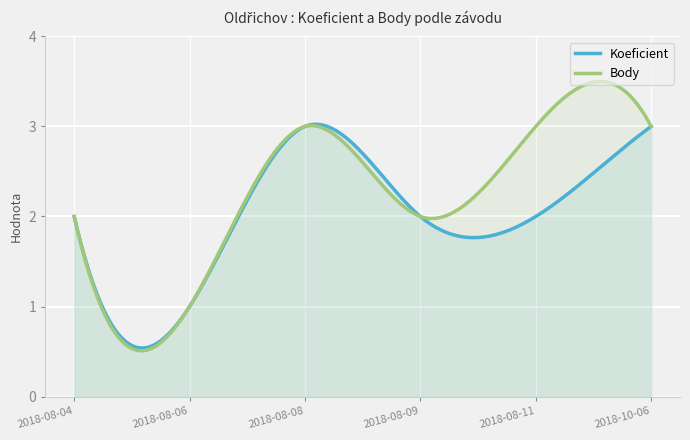

Between 2018-10-06 and 2018-08-08, which is larger?

2018-10-06